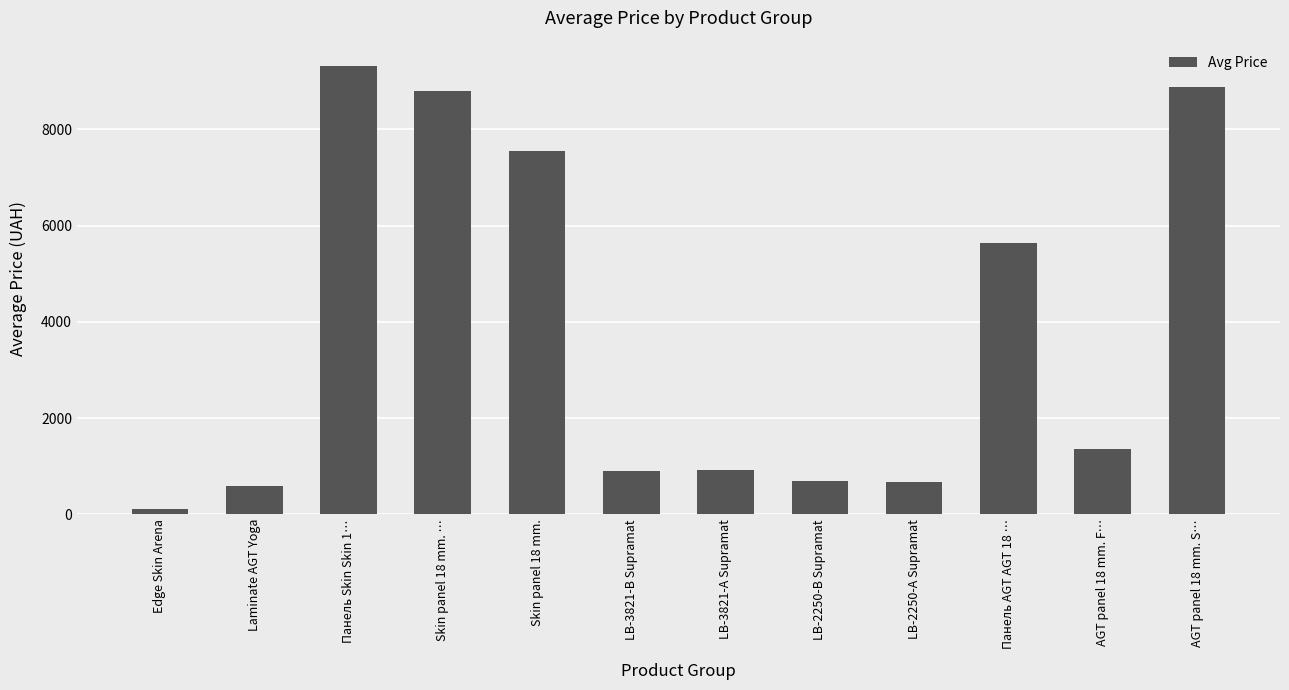

Which has a higher value, LB-3821-А Supramat or AGT panel 18 mm. S…?

AGT panel 18 mm. S…